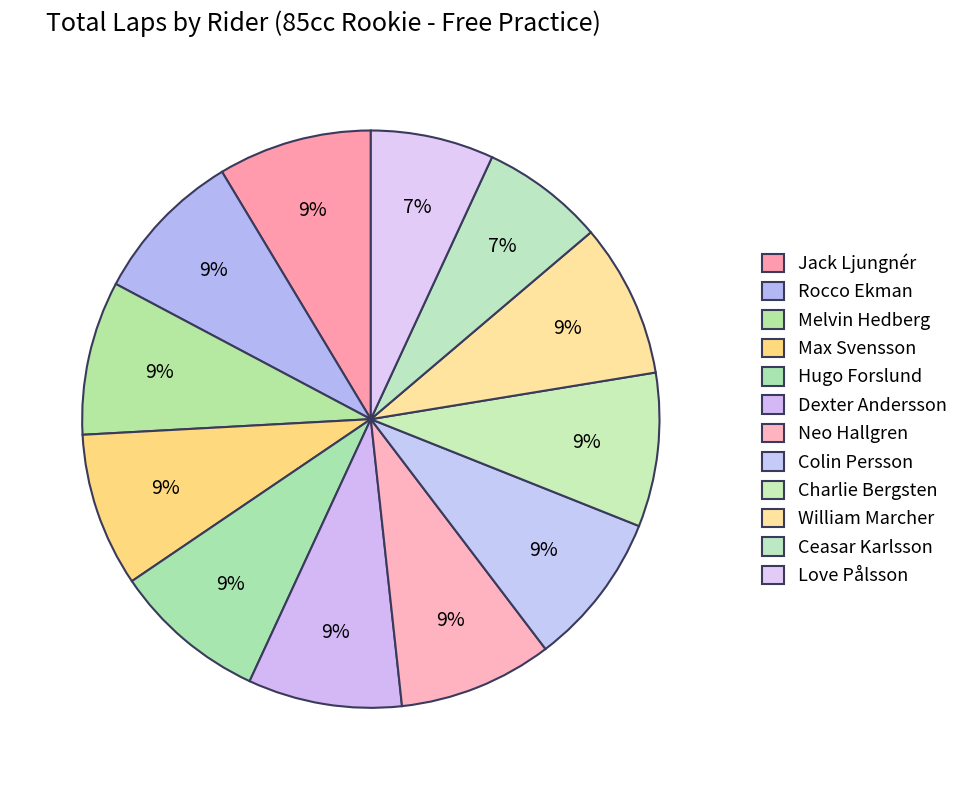

How many slices are in this pie chart?

12